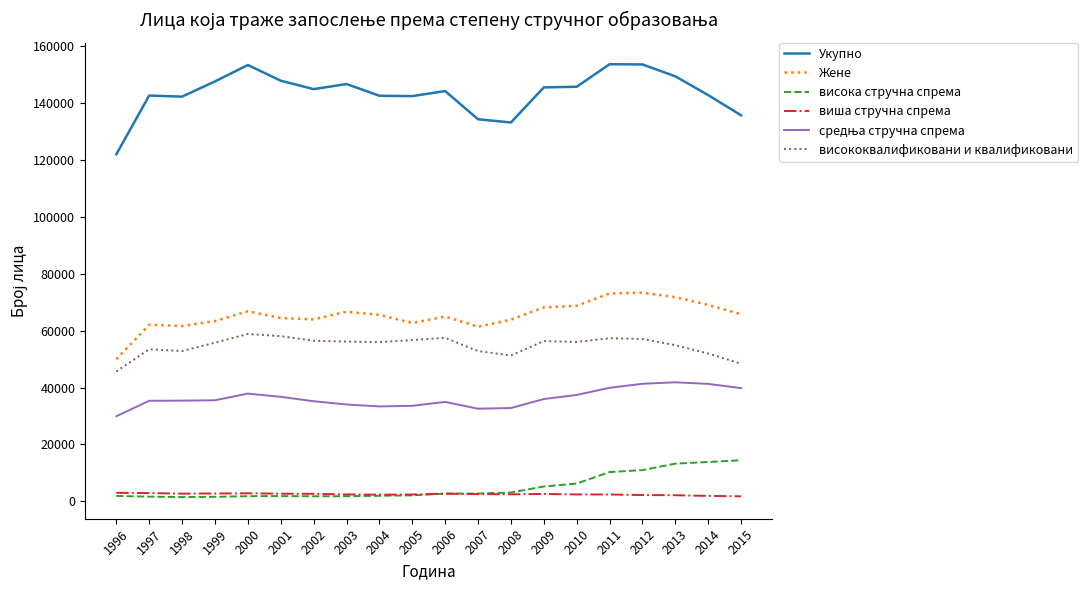

Which series changed the most between 1996 and 2001?

Укупно